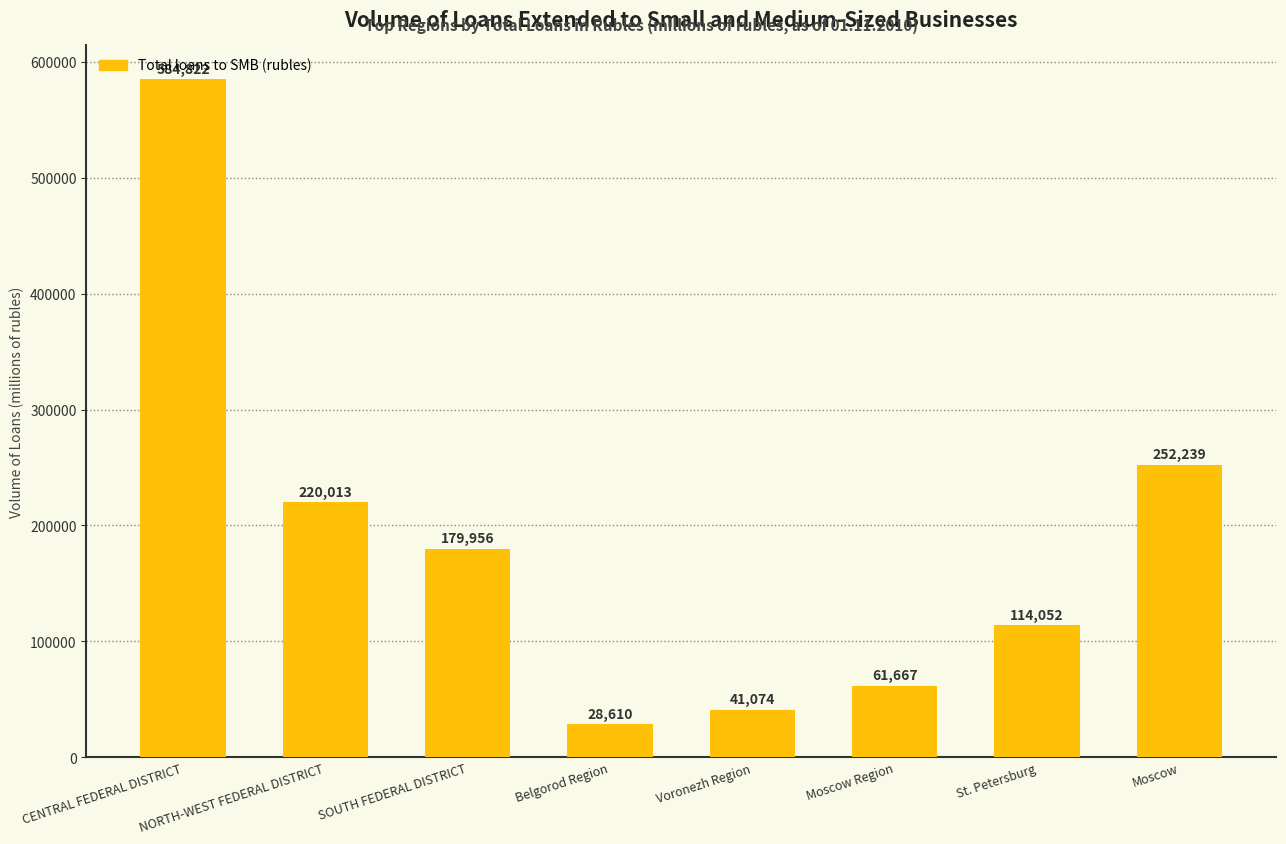

Reading right to left, extract all data points from this chart.

252239	114052	61667	41074	28610	179956	220013	584822